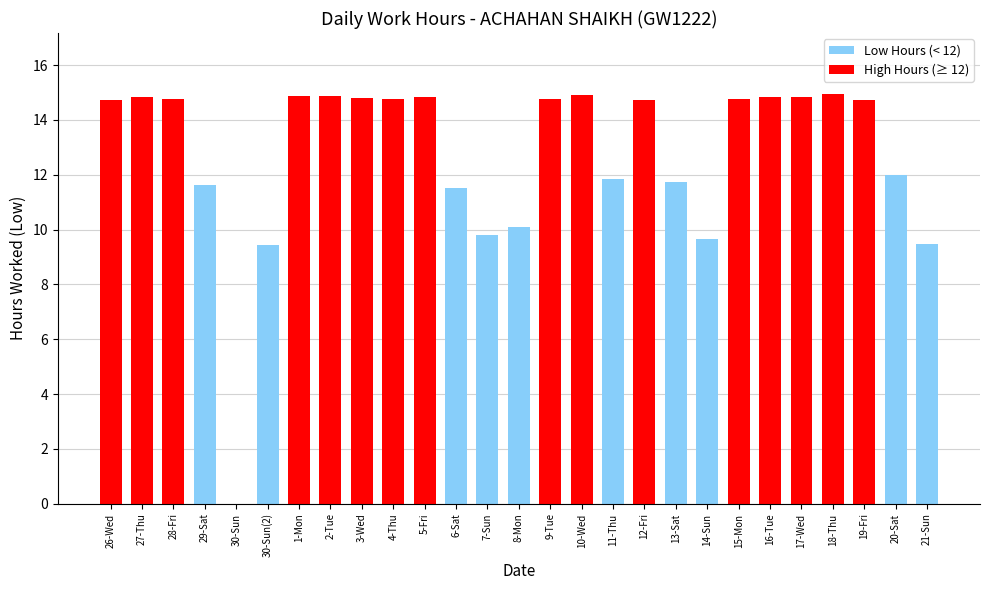

Is it true that the value at 21-Sun is 2.2?

False